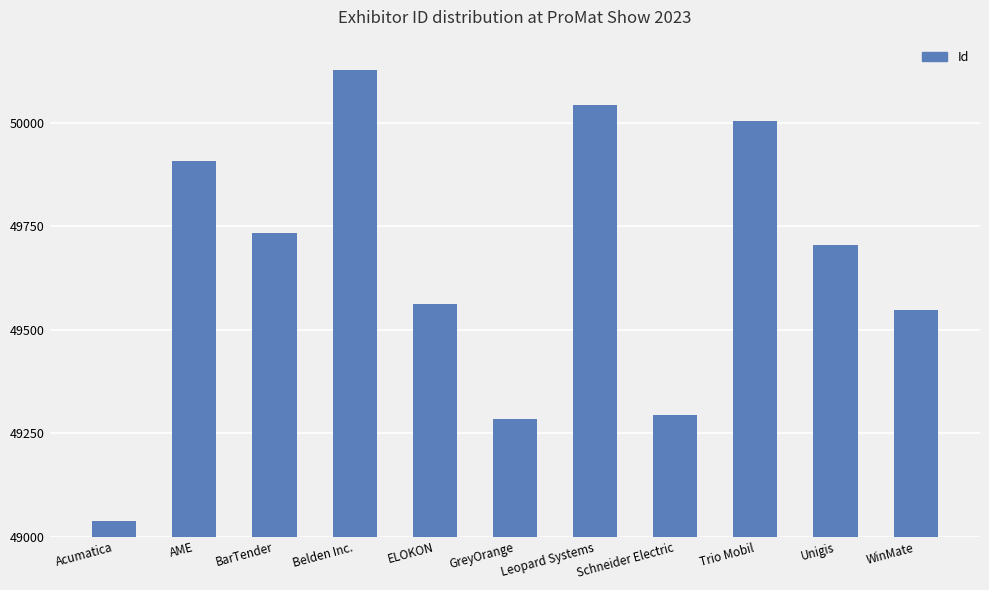

Does the chart contain any negative values?

No